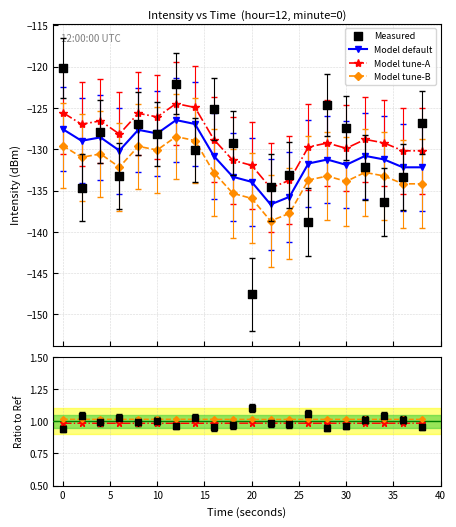

True or false: Model default and Model tune-B cross at least once.

False